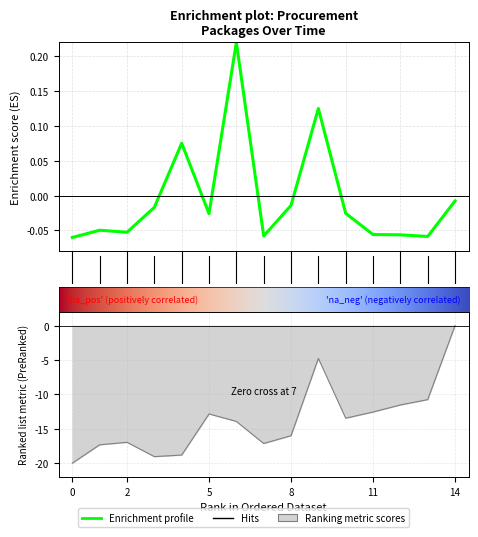

True or false: Total Harga has a value of -0.1 at 2.

True